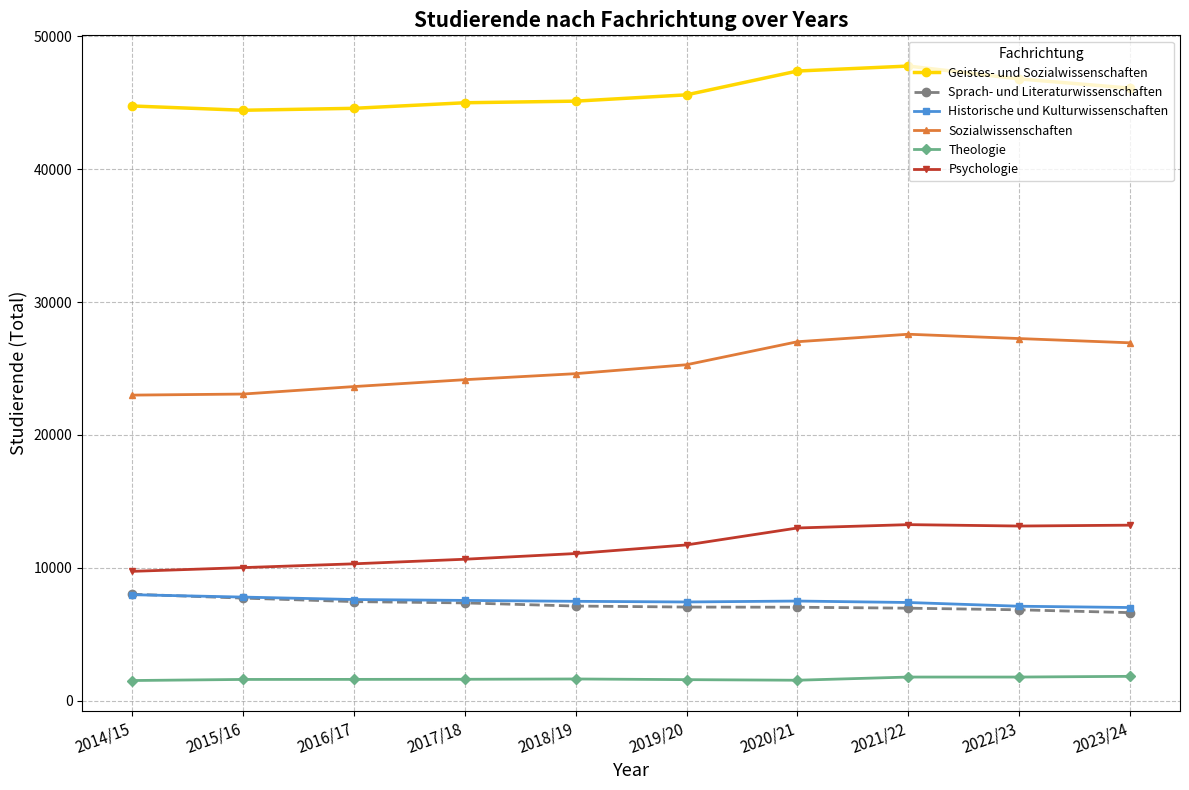

Is the value of Theologie at 2018/19 greater than the value of Psychologie at 2018/19?

No